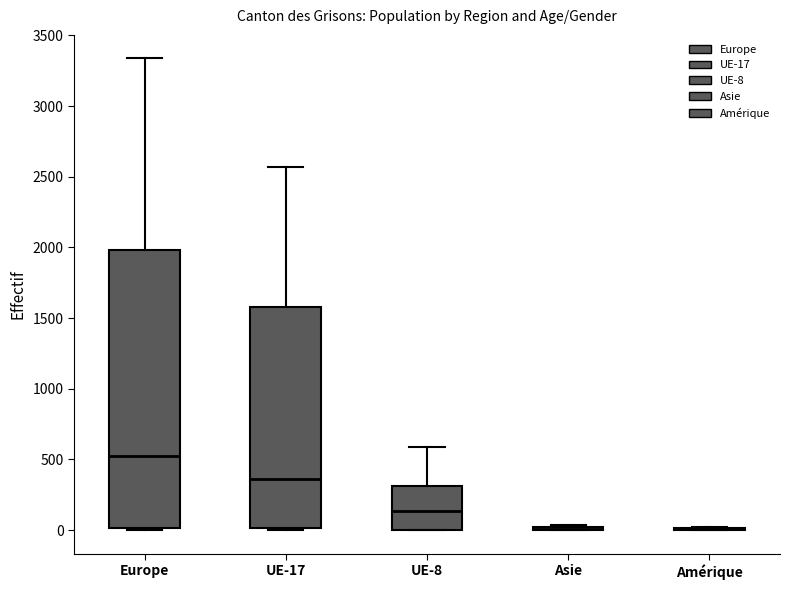

Which box is the tallest, from its lower edge to its upper edge?

Europe